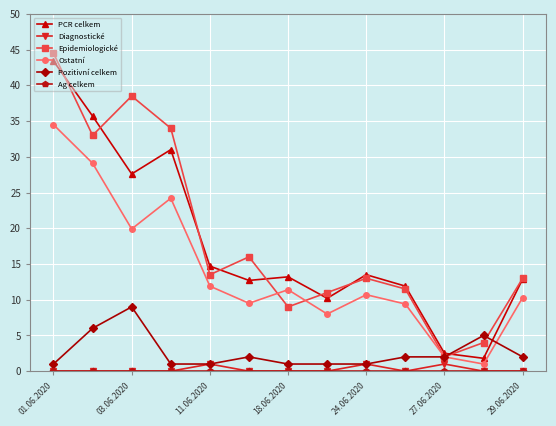

True or false: Epidemiologické has more than 1 interior local peaks.

True